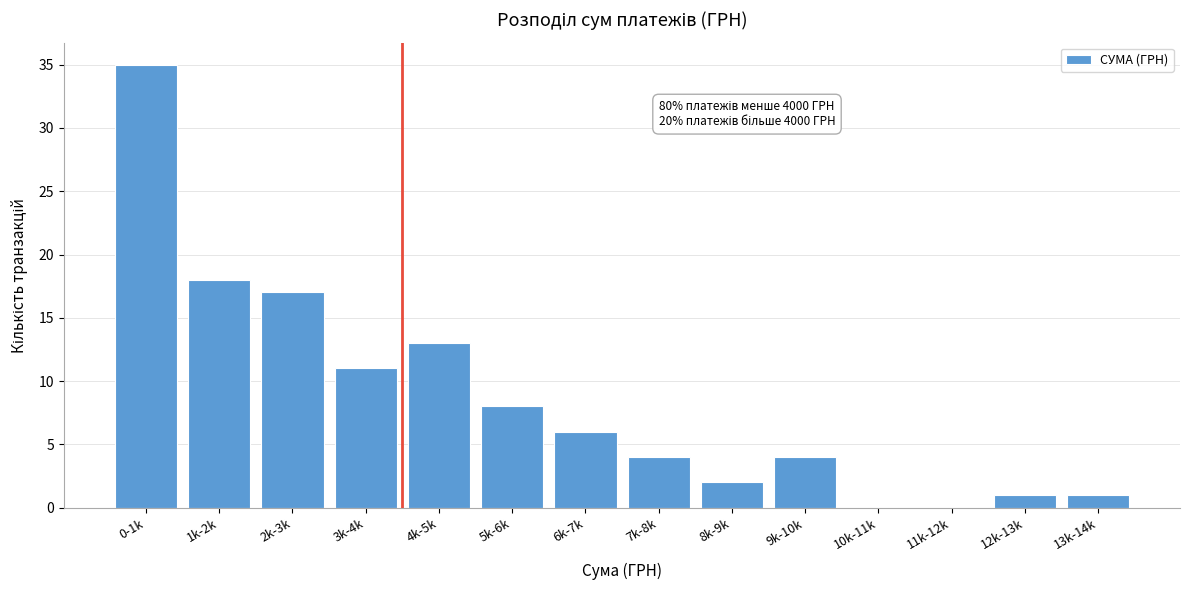

Reading left to right, list all the values displayed in this chart.

0-1k=35	1k-2k=18	2k-3k=17	3k-4k=11	4k-5k=13	5k-6k=8	6k-7k=6	7k-8k=4	8k-9k=2	9k-10k=4	10k-11k=0	11k-12k=0	12k-13k=1	13k-14k=1